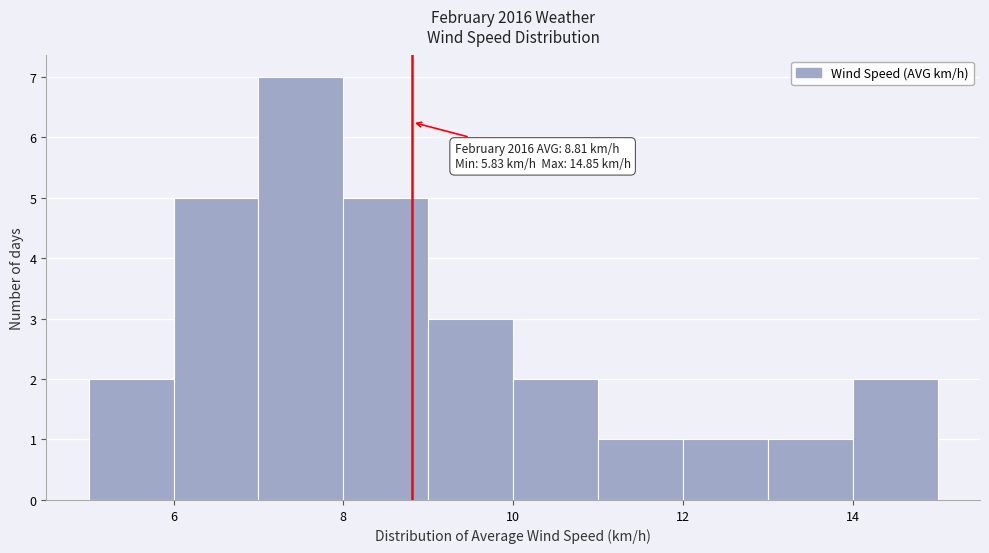

Over which range of the x-axis is the bar tallest?

7 to 8